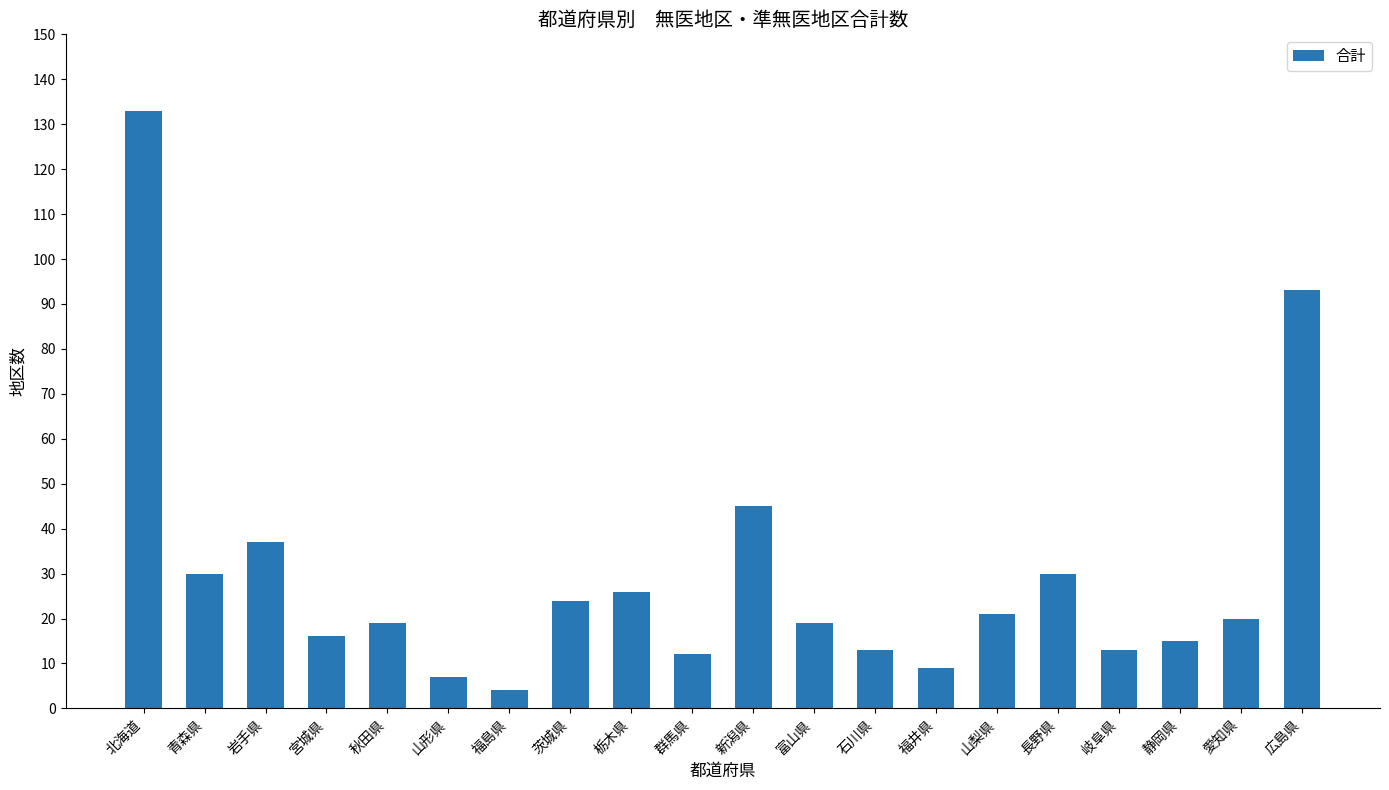

What is the label of the 15th bar from the left?

山梨県